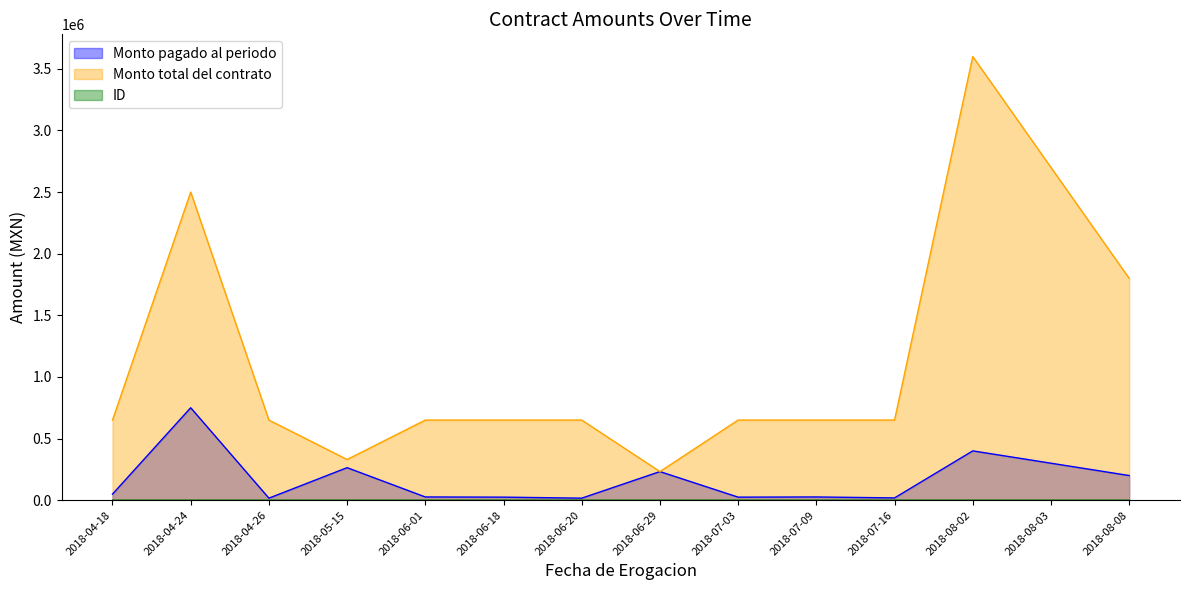

What is the difference between the second highest and second lowest values in the ID series?

11.0